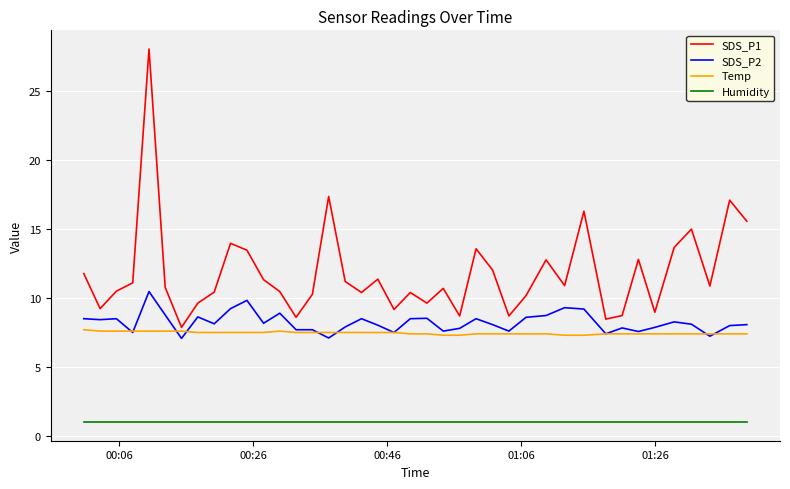

List the series in order of their peak value, lowest first.

Humidity, Temp, SDS_P2, SDS_P1